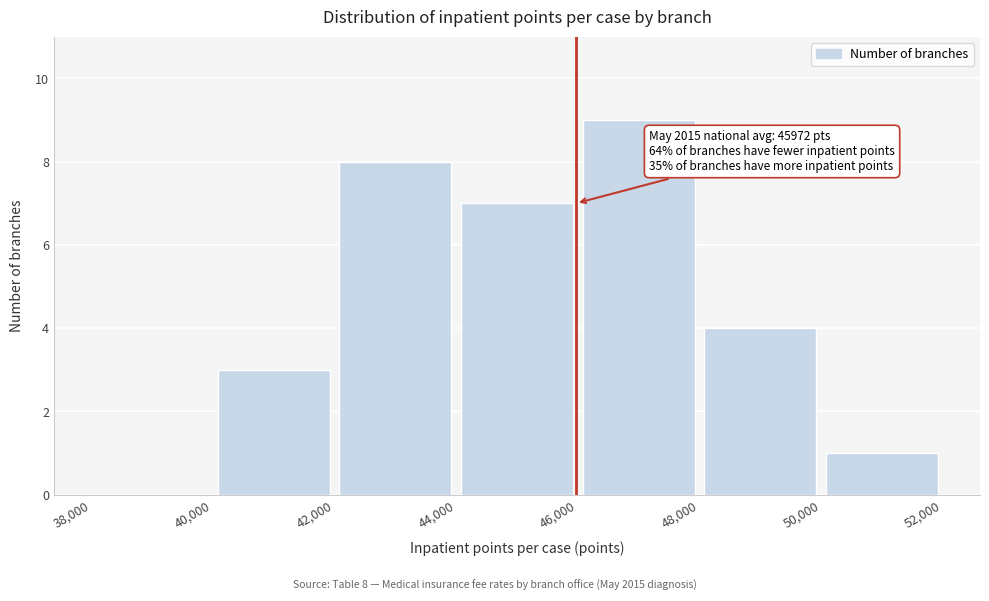

Which range on the x-axis has the tallest bar?

46,000 to 48,000